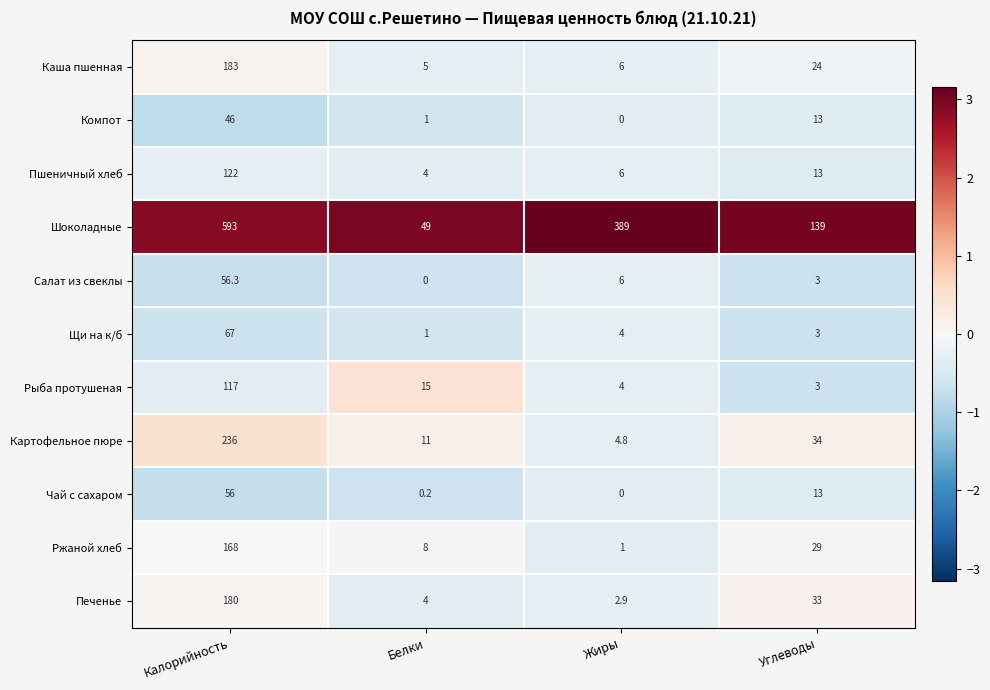

At which label does Компот reach its minimum?

Жиры